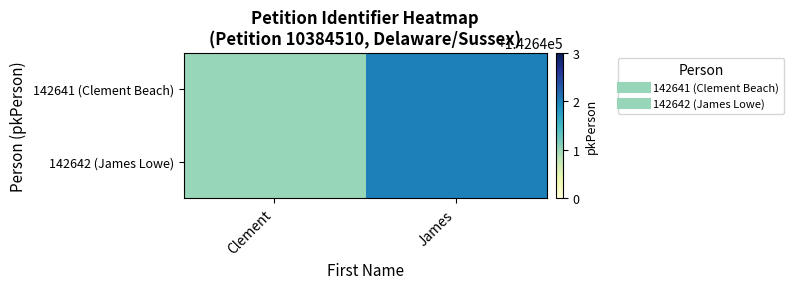

Reading left to right, list all the values displayed in this chart.

142641 (Clement Beach): Clement=142641	James=142642
142642 (James Lowe): Clement=142641	James=142642